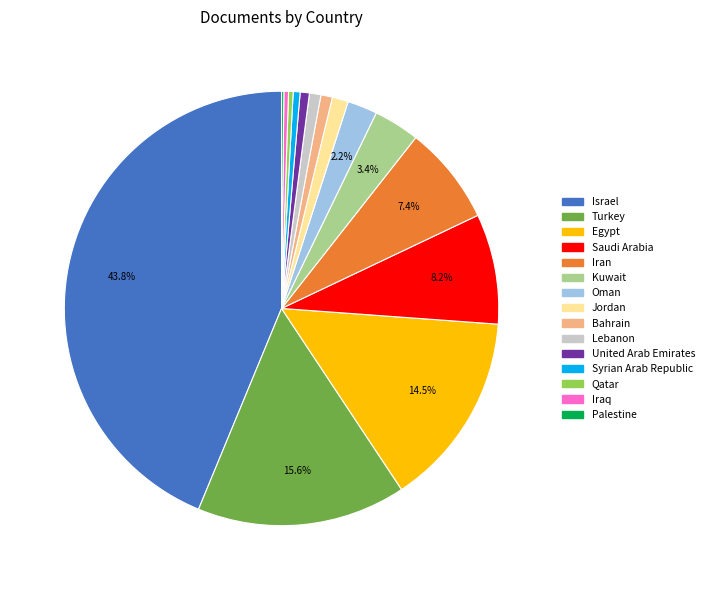

What percentage is NOT represented by Oman?

97.8%